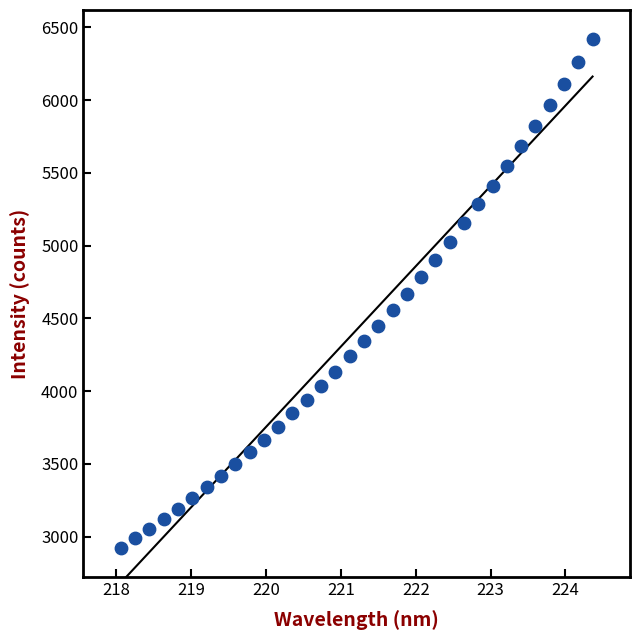

What is the range of Y values (max minus min)?

3497.1